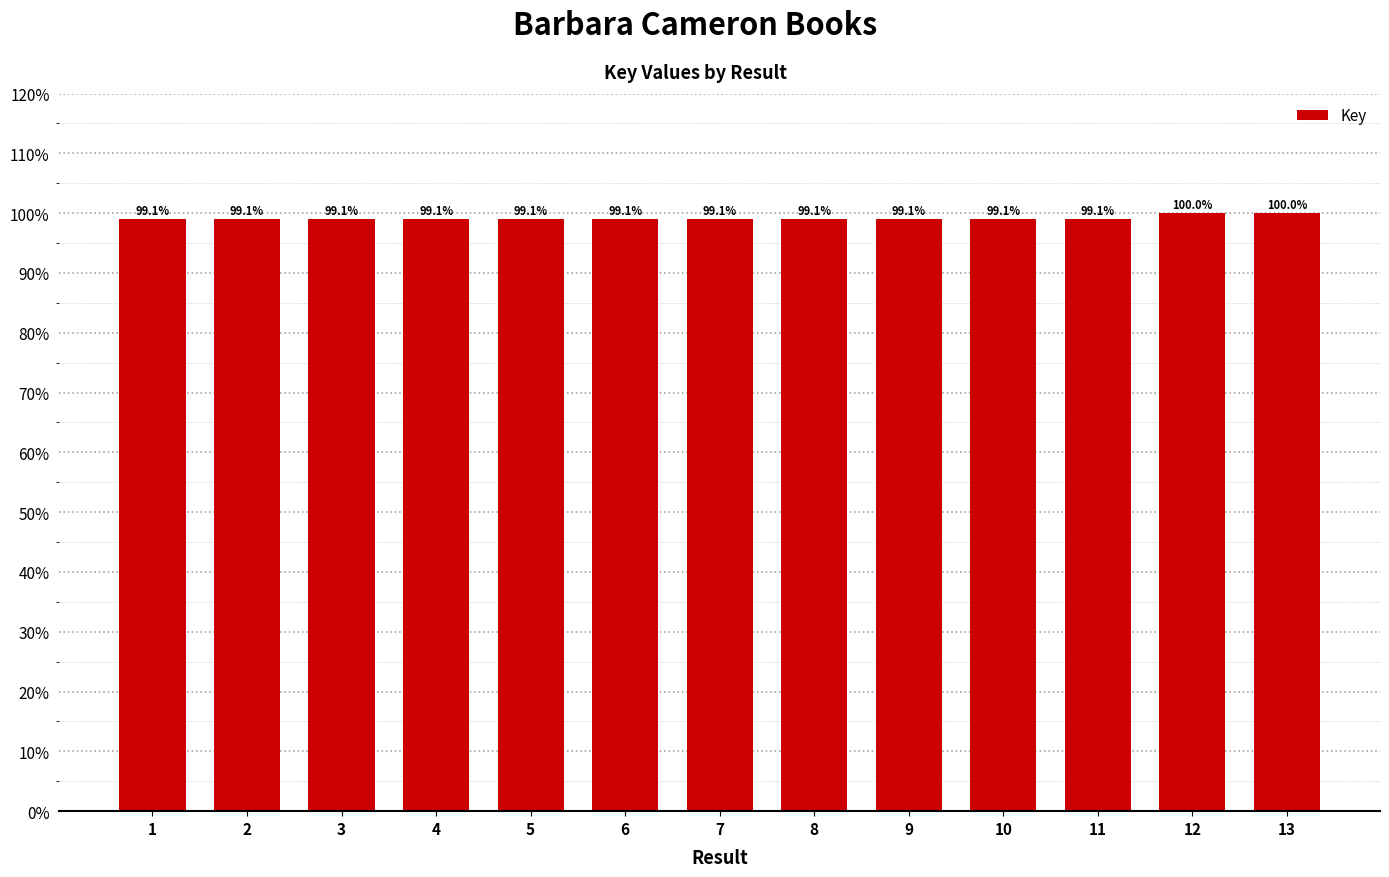

Where is the data nearest to the value 99?

1